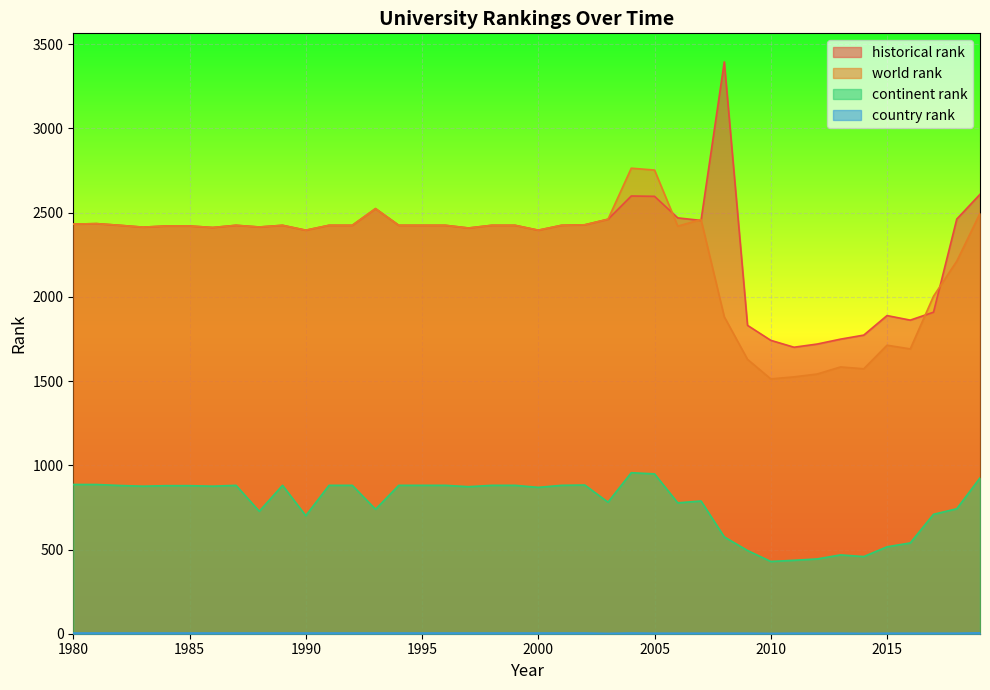

Rank the categories by historical rank value from highest to lowest.

2008, 2019, 2004, 2005, 1993, 2006, 2018, 2003, 2007, 1981, 1980, 2002, 1982, 1987, 1989, 1991, 1992, 1994, 1995, 1996, 1998, 1999, 2001, 1984, 1985, 1988, 1983, 1986, 1997, 1990, 2000, 2017, 2015, 2016, 2009, 2014, 2013, 2010, 2012, 2011